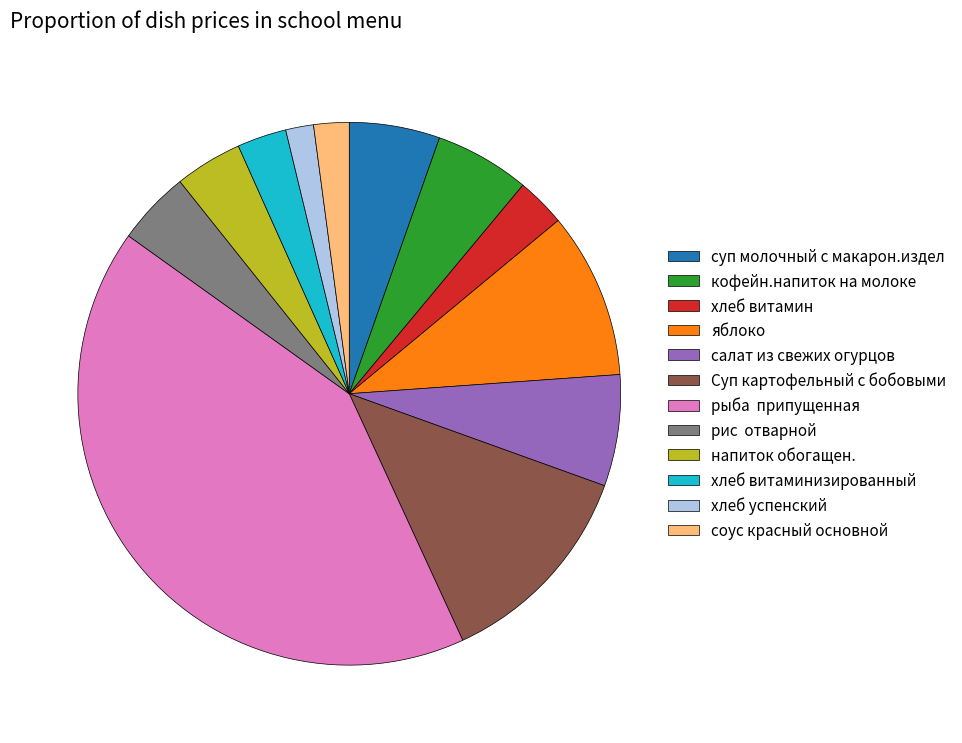

The соус красный основной slice represents 2% of the pie. True or false?

True